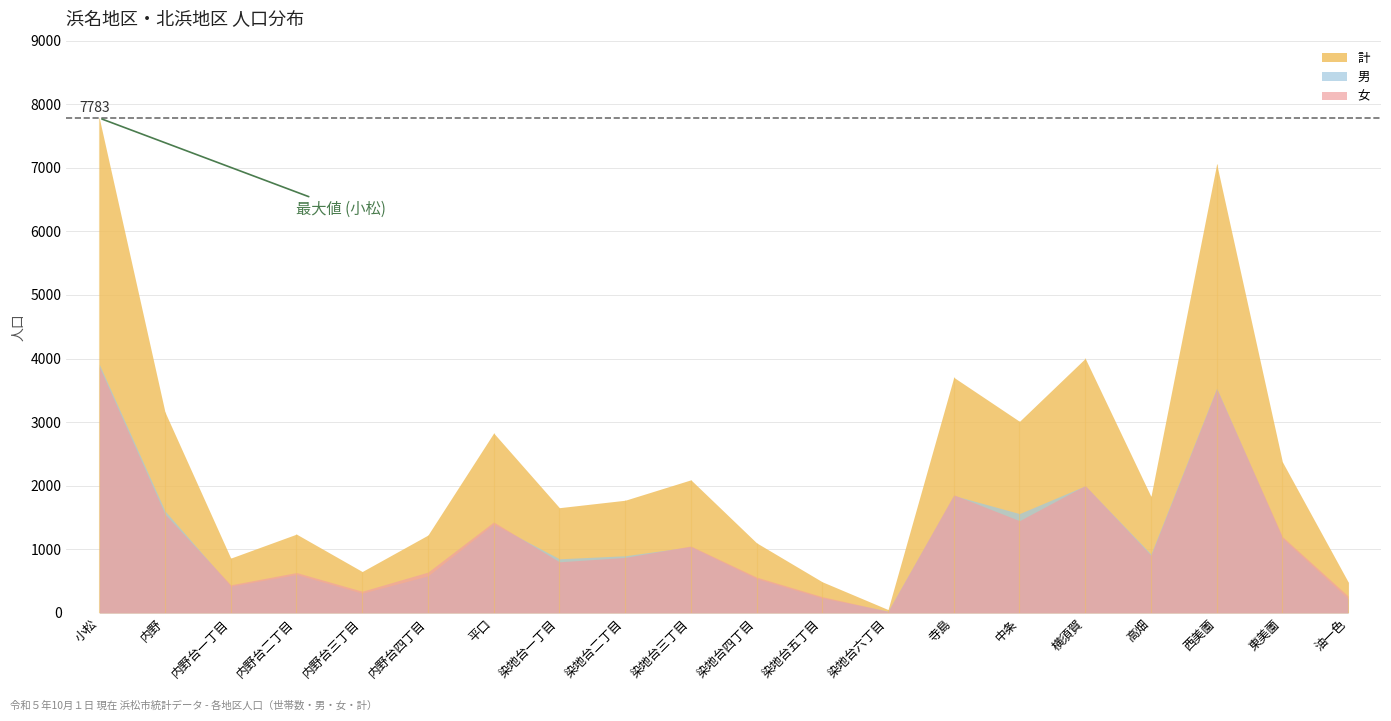

Which category has the highest value across all series?

小松